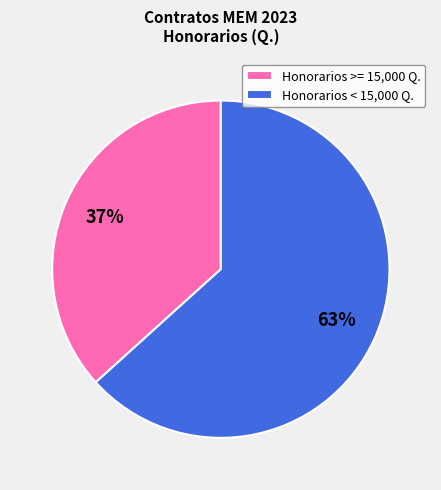

Is the sum of Honorarios >= 15,000 Q. and Honorarios < 15,000 Q. greater than half?

Yes